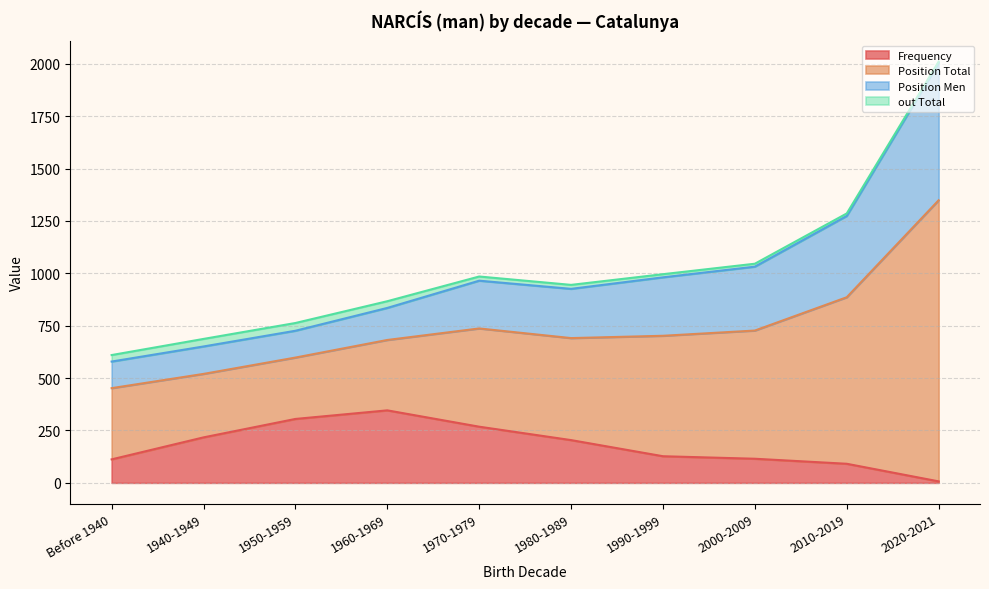

Which series changed the most between 1970-1979 and 2000-2009?

Frequency